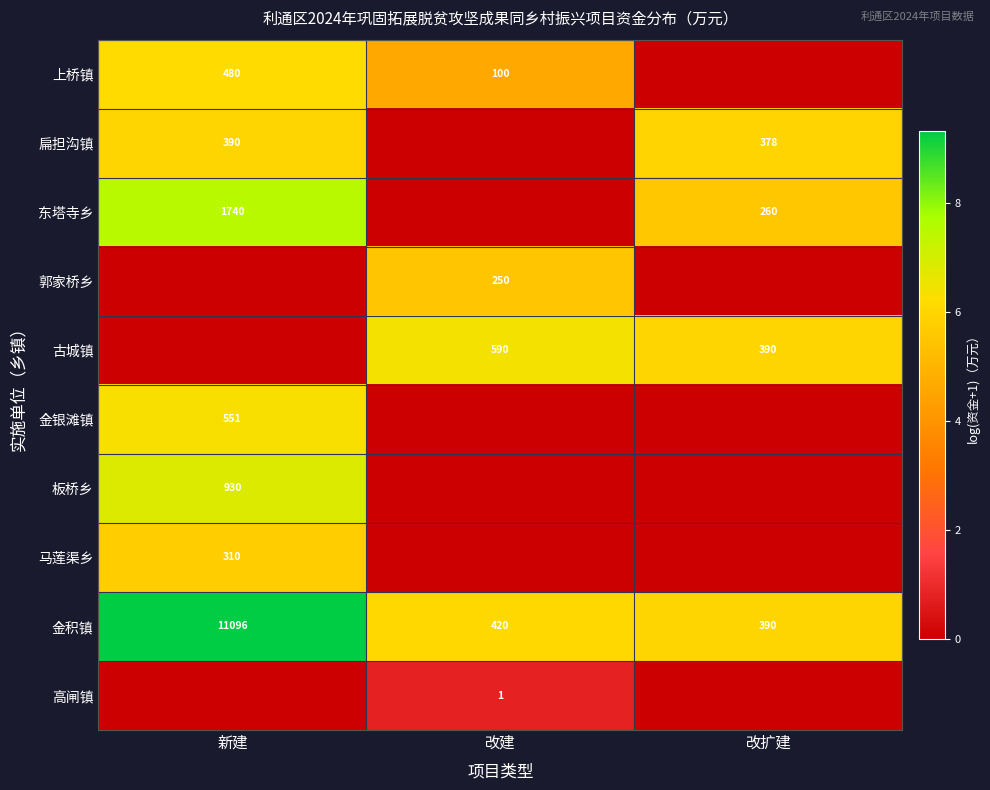

True or false: 扁担沟镇 has a value of 378 at 改扩建.

True